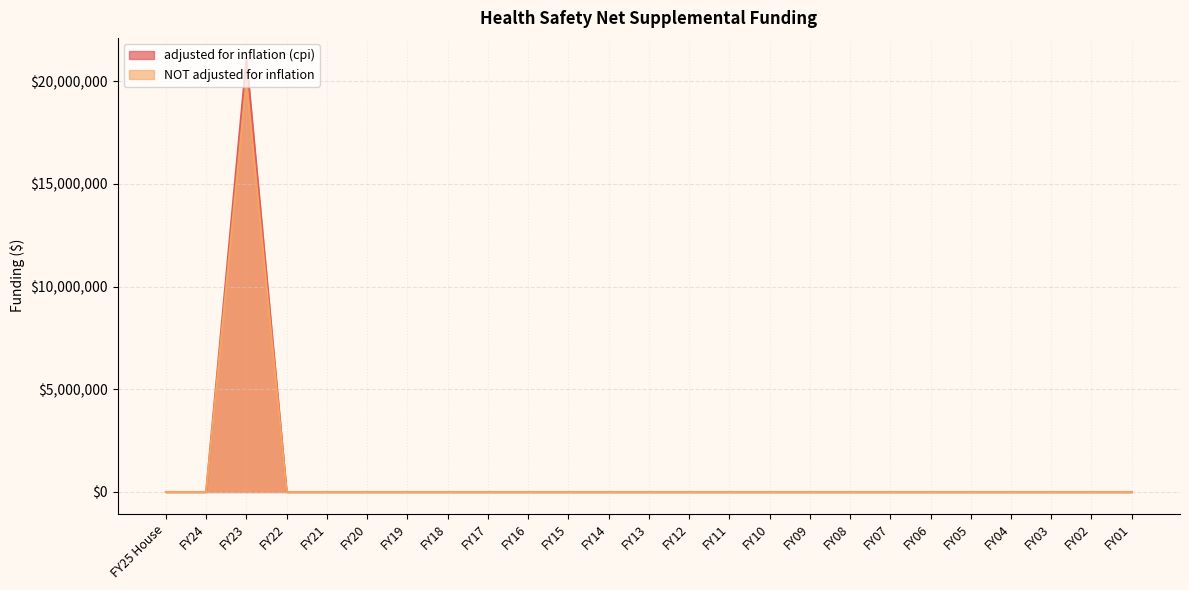

Reading left to right, transcribe all the data shown in this chart.

adjusted for inflation (cpi): FY25 House=0	FY24=0	FY23=21063794	FY22=0	FY21=0	FY20=0	FY19=0	FY18=0	FY17=0	FY16=0	FY15=0	FY14=0	FY13=0	FY12=0	FY11=0	FY10=0	FY09=0	FY08=0	FY07=0	FY06=0	FY05=0	FY04=0	FY03=0	FY02=0	FY01=0
NOT adjusted for inflation: FY25 House=0	FY24=0	FY23=20000000	FY22=0	FY21=0	FY20=0	FY19=0	FY18=0	FY17=0	FY16=0	FY15=0	FY14=0	FY13=0	FY12=0	FY11=0	FY10=0	FY09=0	FY08=0	FY07=0	FY06=0	FY05=0	FY04=0	FY03=0	FY02=0	FY01=0